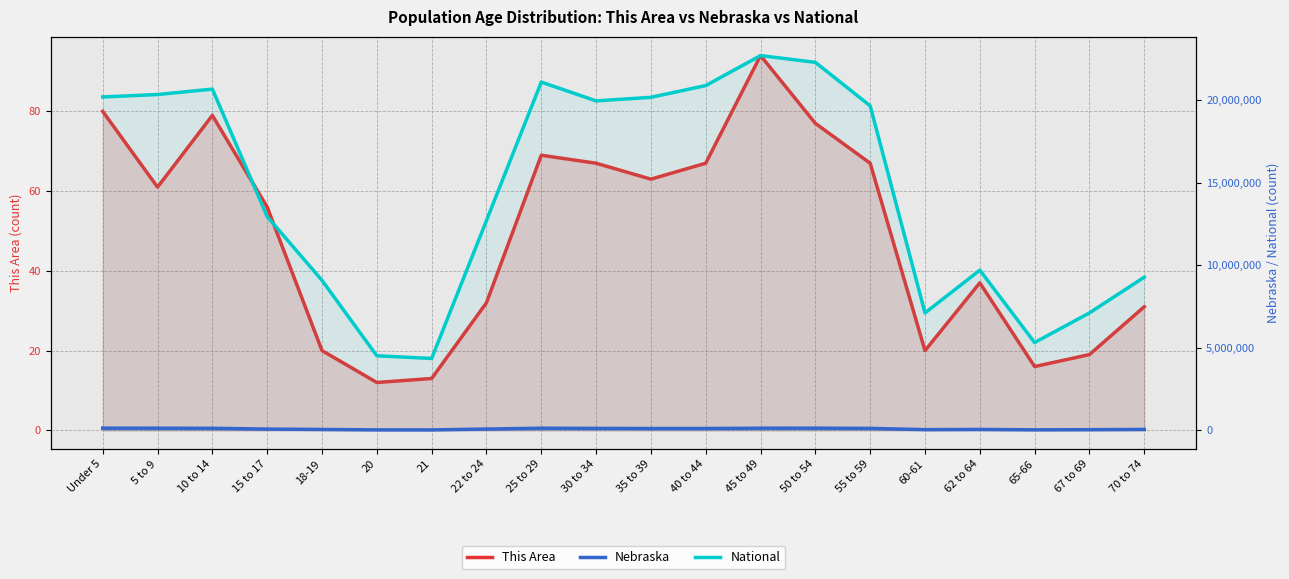

What position from the right is 62 to 64?

4